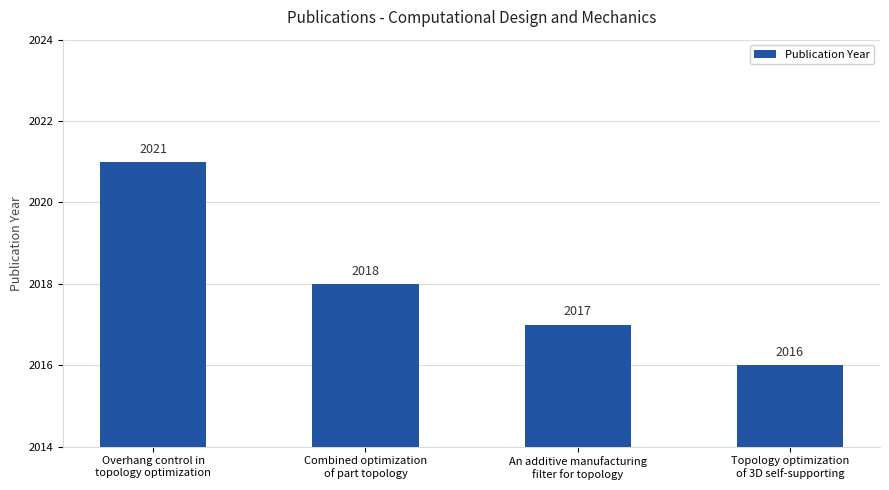

List the labels in order of value, smallest first.

Topology optimization
of 3D self-supporting, An additive manufacturing
filter for topology, Combined optimization
of part topology, Overhang control in
topology optimization